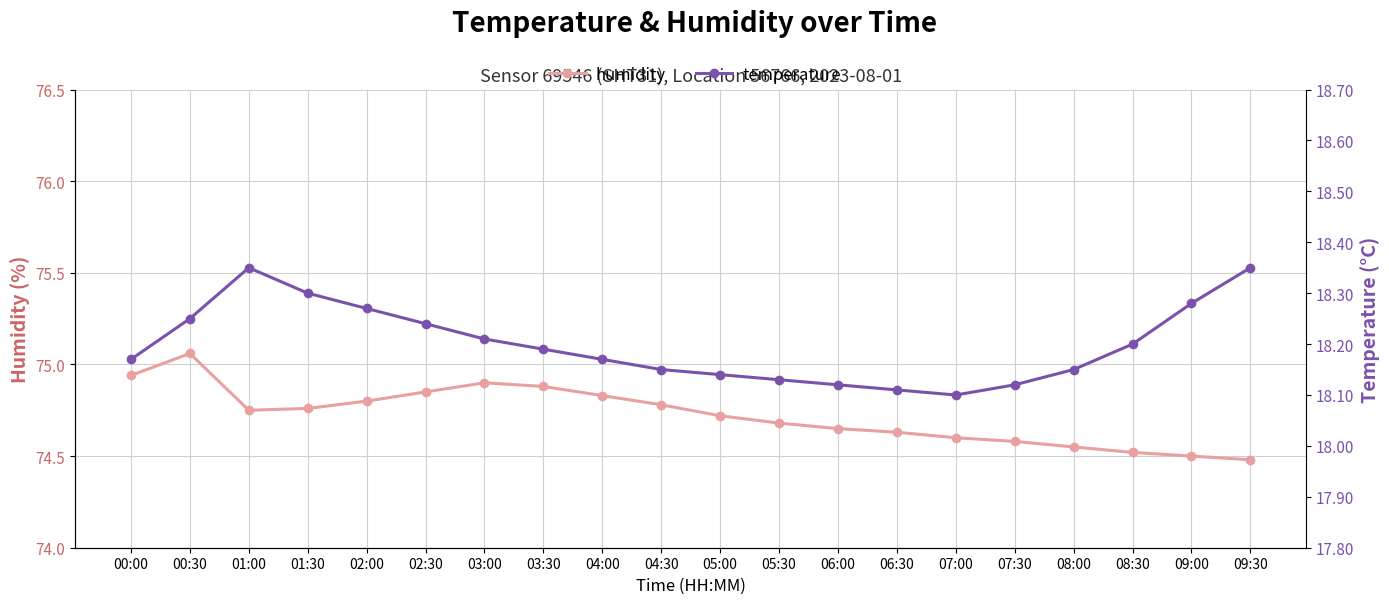

Reading left to right, what are all the values shown in this chart?

humidity: 74.9	75.1	74.8	74.8	74.8	74.8	74.9	74.9	74.8	74.8	74.7	74.7	74.7	74.6	74.6	74.6	74.5	74.5	74.5	74.5
temperature: 18.2	18.2	18.4	18.3	18.3	18.2	18.2	18.2	18.2	18.1	18.1	18.1	18.1	18.1	18.1	18.1	18.1	18.2	18.3	18.4